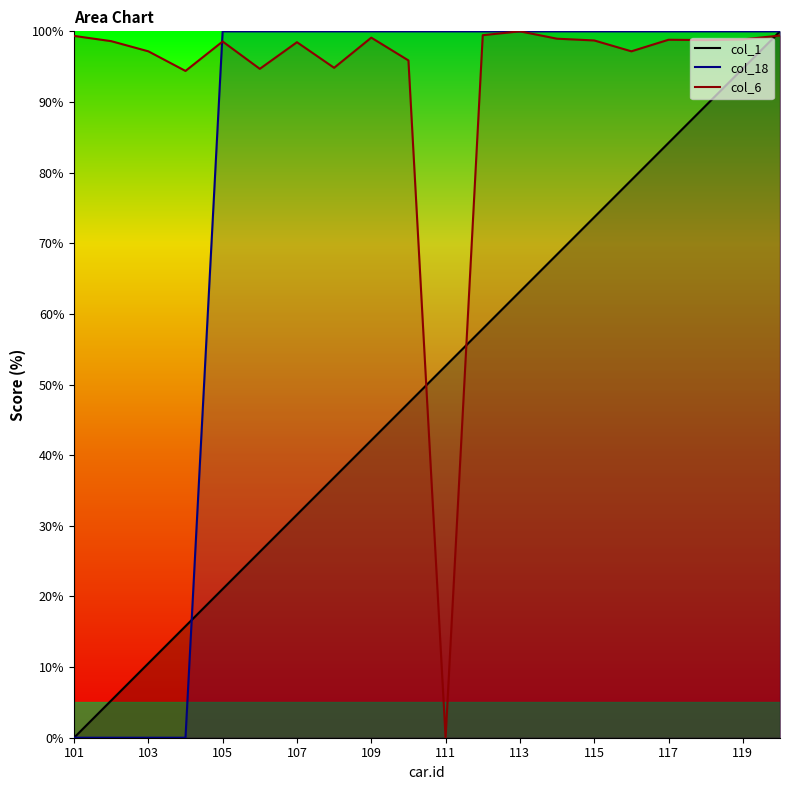

What is the difference between the col_6 line values at 117 and 103?

1.6